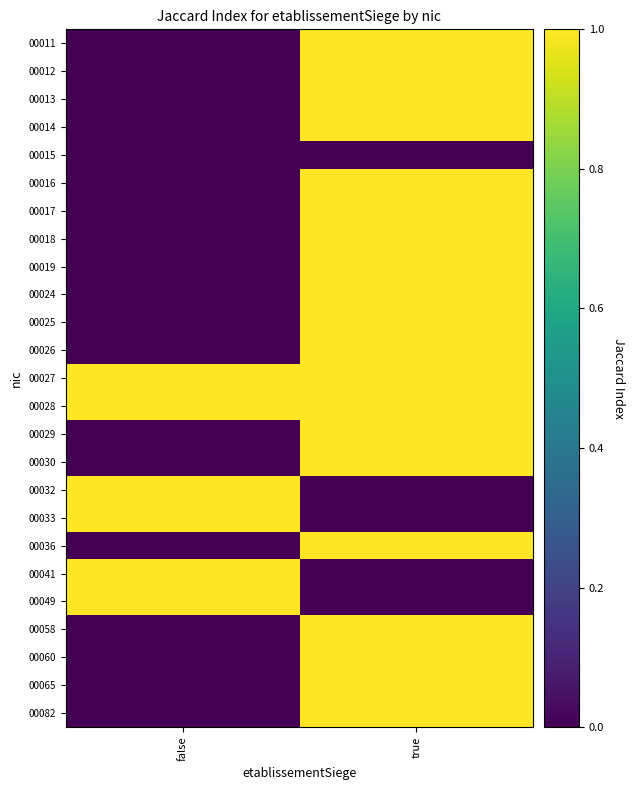

Rank the series by their maximum value, from lowest to highest.

00015, 00011, 00012, 00013, 00014, 00016, 00017, 00018, 00019, 00024, 00025, 00026, 00027, 00028, 00029, 00030, 00032, 00033, 00036, 00041, 00049, 00058, 00060, 00065, 00082